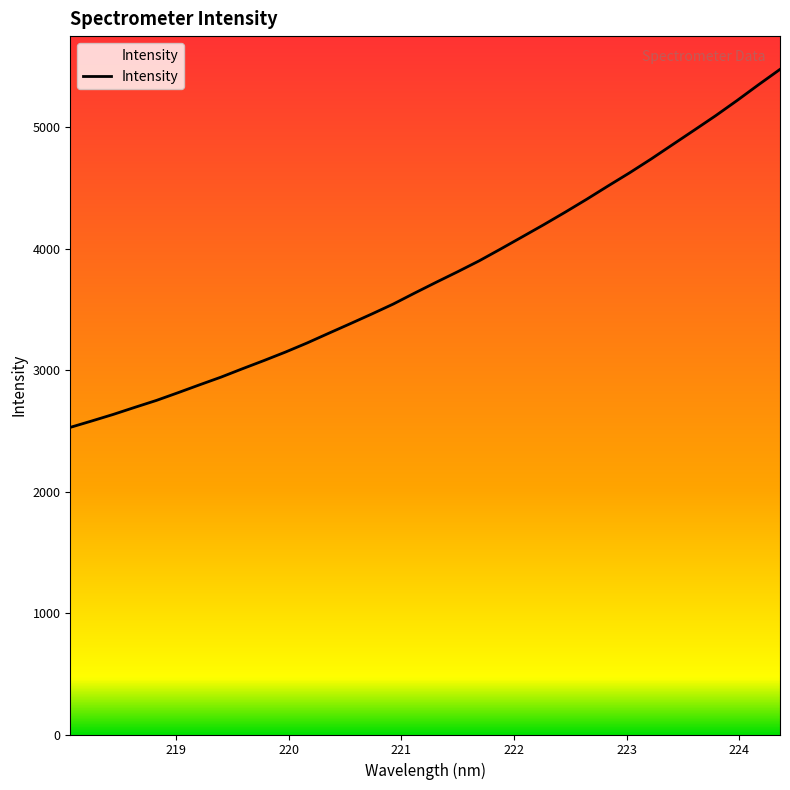

What is the difference between the maximum and minimum values?

2946.6